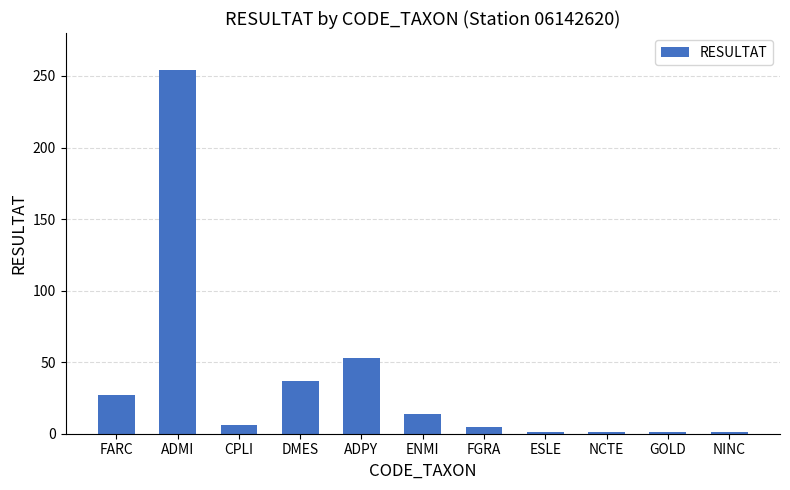

What is the sum of the values at ADPY and NCTE?

54